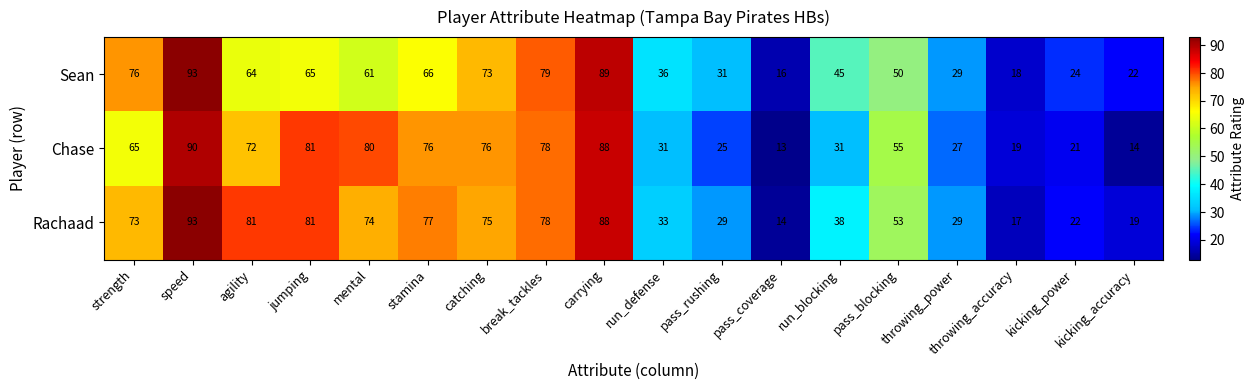

What is the approximate value of Chase at kicking_power, to the nearest 5?

20